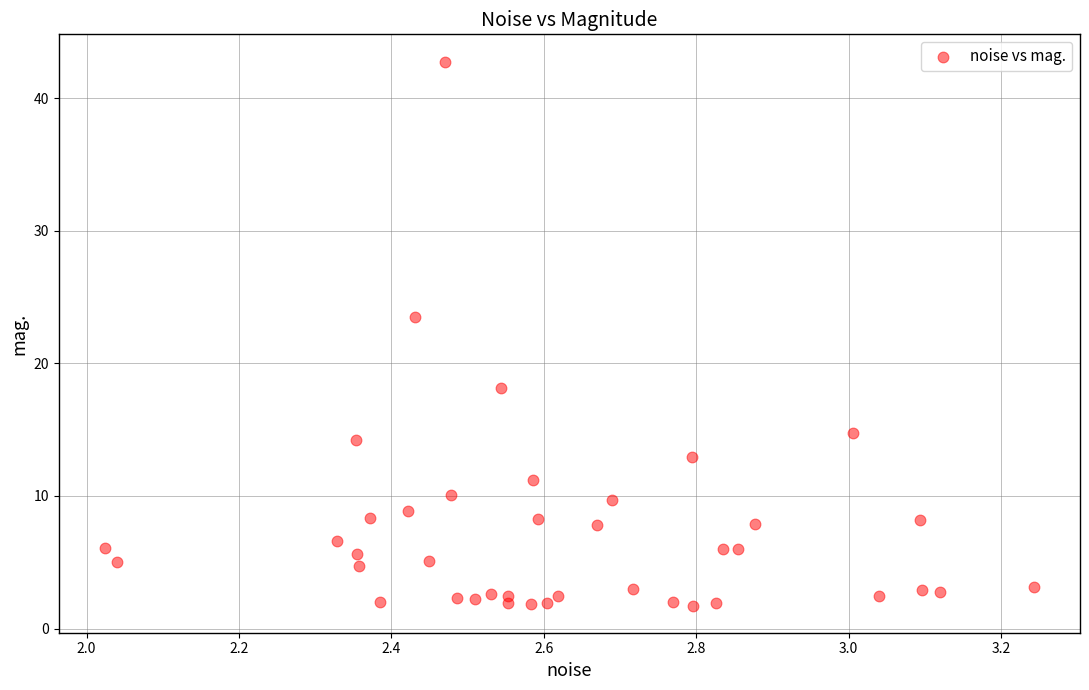

What Y value in the scatter plot is closest to 22?

23.5